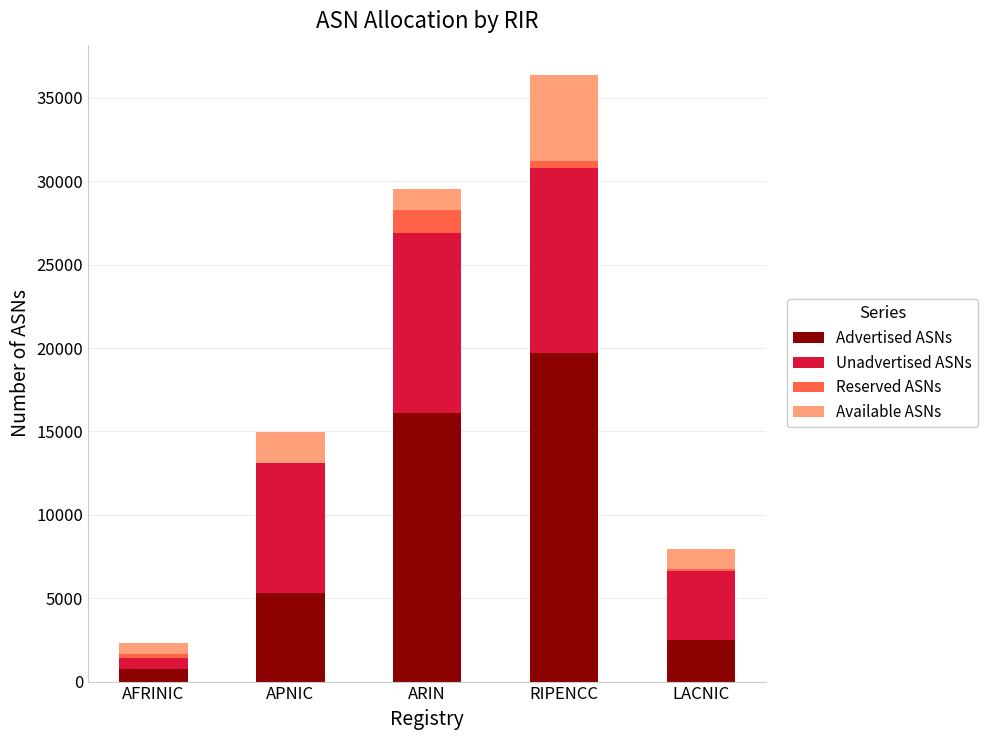

What is the maximum value for Advertised ASNs?

19705